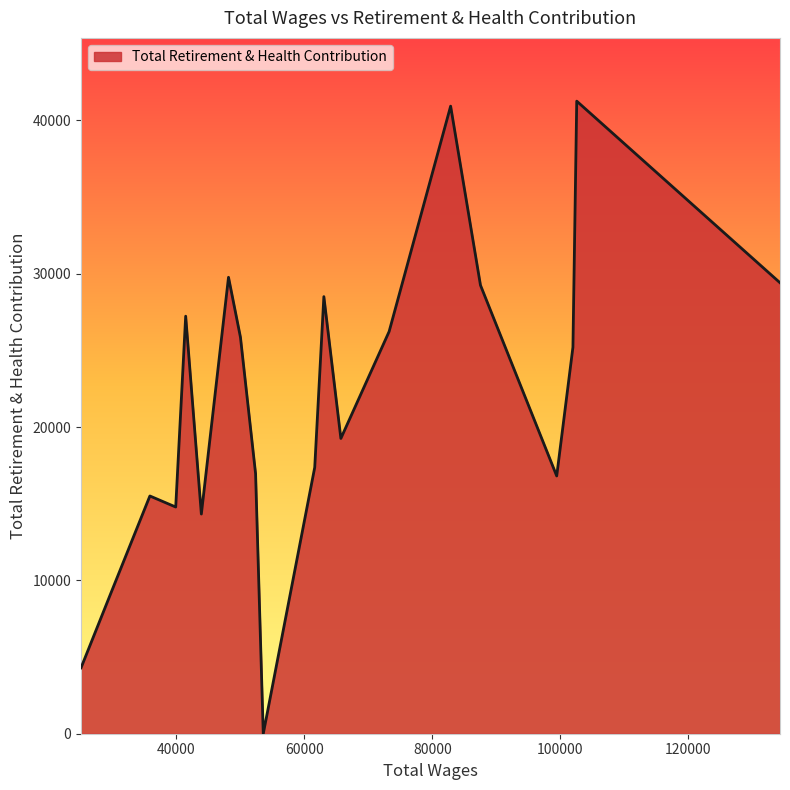

What is the maximum value shown in the chart?

41257